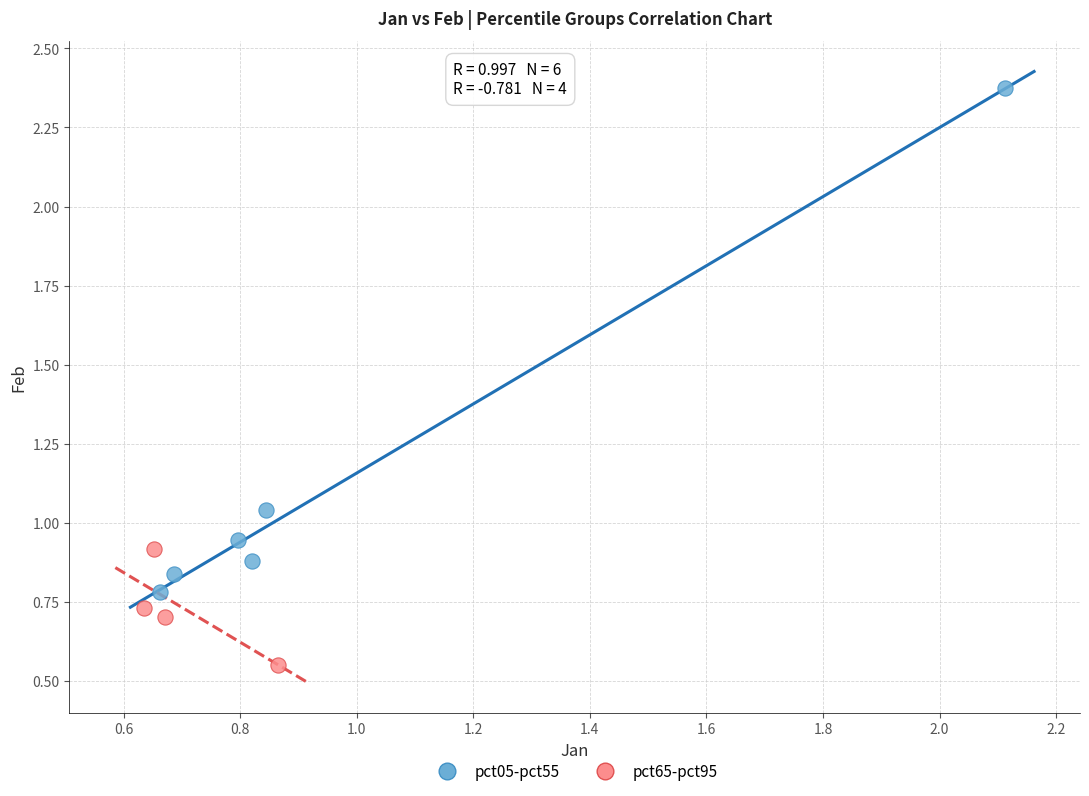

Which series contains the highest Y value?

pct05-pct55